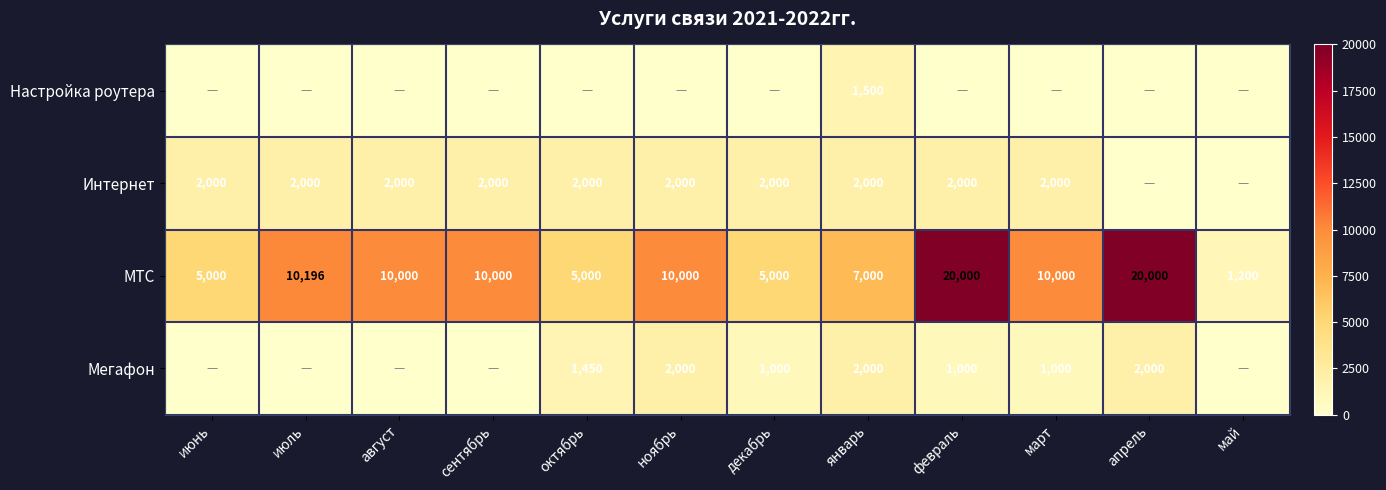

What value does the МТС series have at октябрь, to the nearest 10?

5000